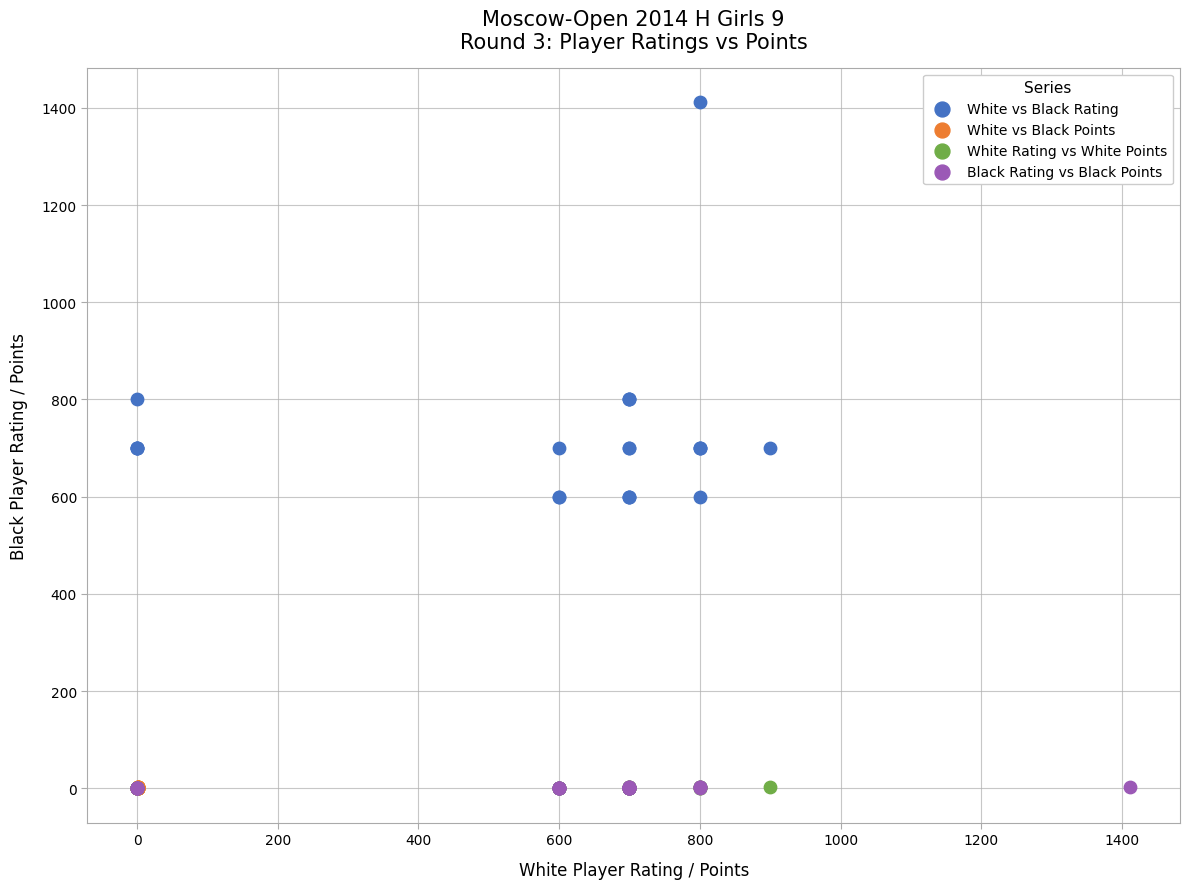

Which series contains the highest Y value?

White vs Black Rating